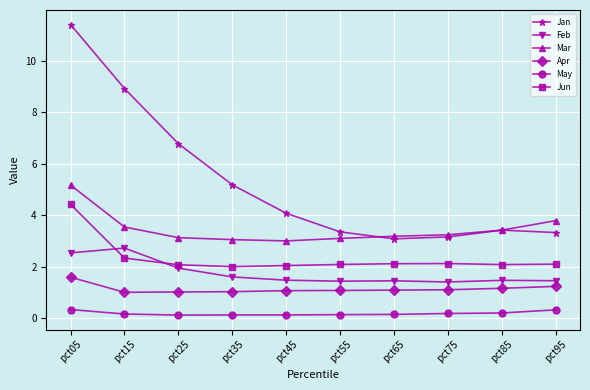

Rank the series at pct25 from highest to lowest value.

Jan, Mar, Jun, Feb, Apr, May